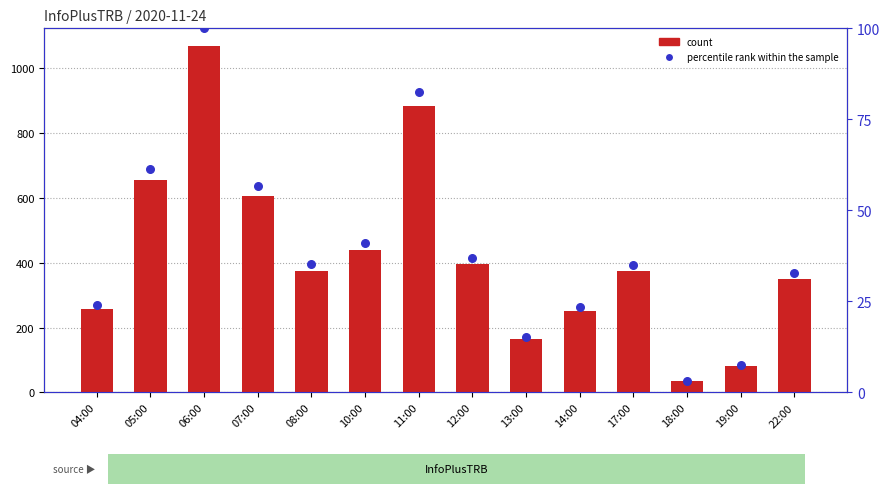

What is the total value across all series at 06:00?

1169.0